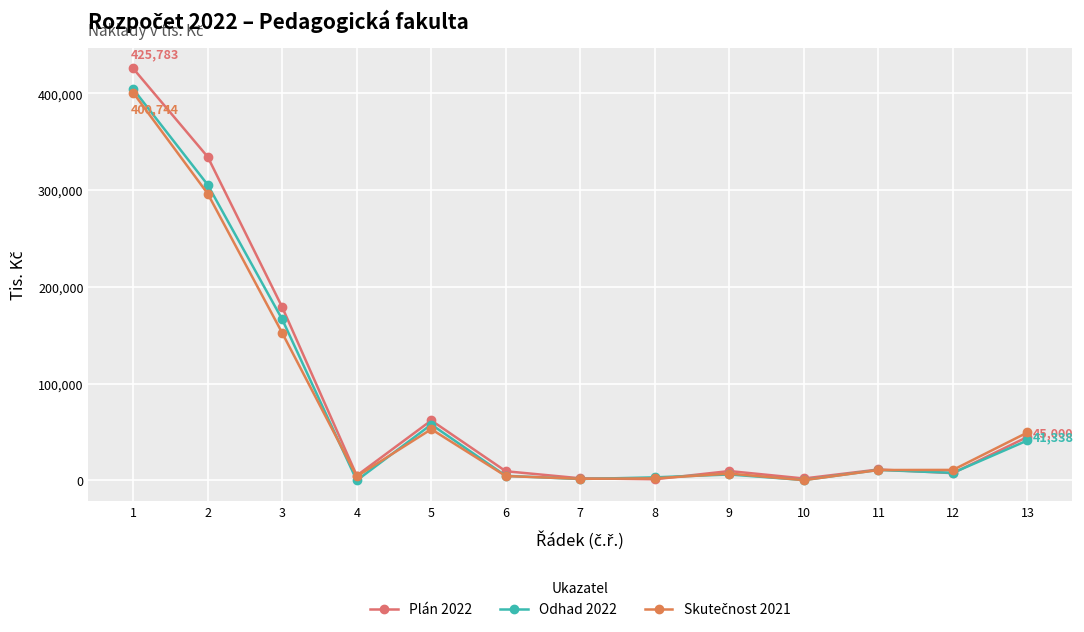

What is the difference between the maximum and second lowest values in the Plán 2022 series?

423783